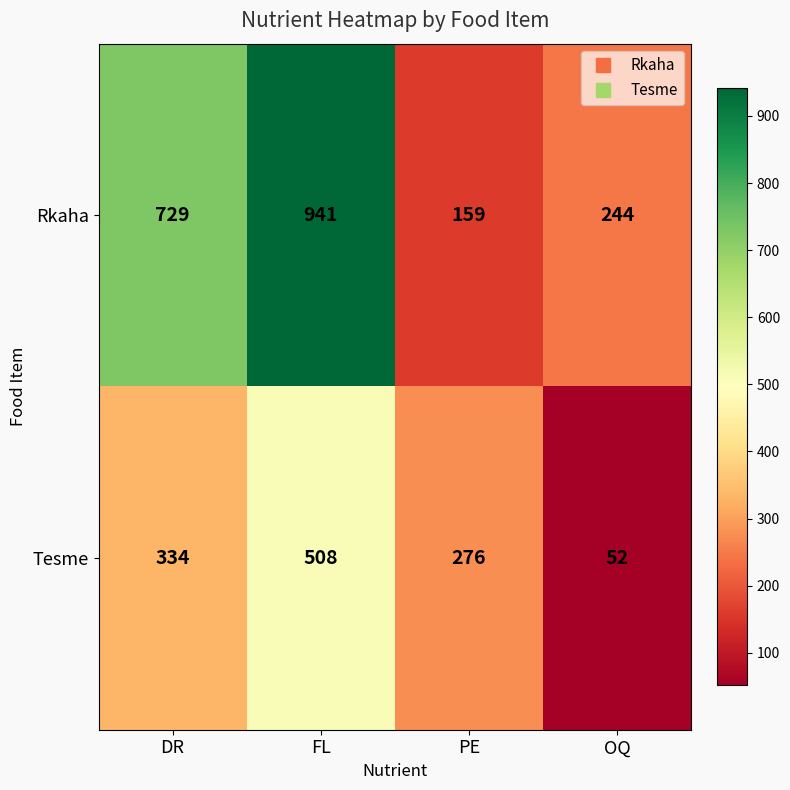

Which series has the largest total across all categories?

Rkaha